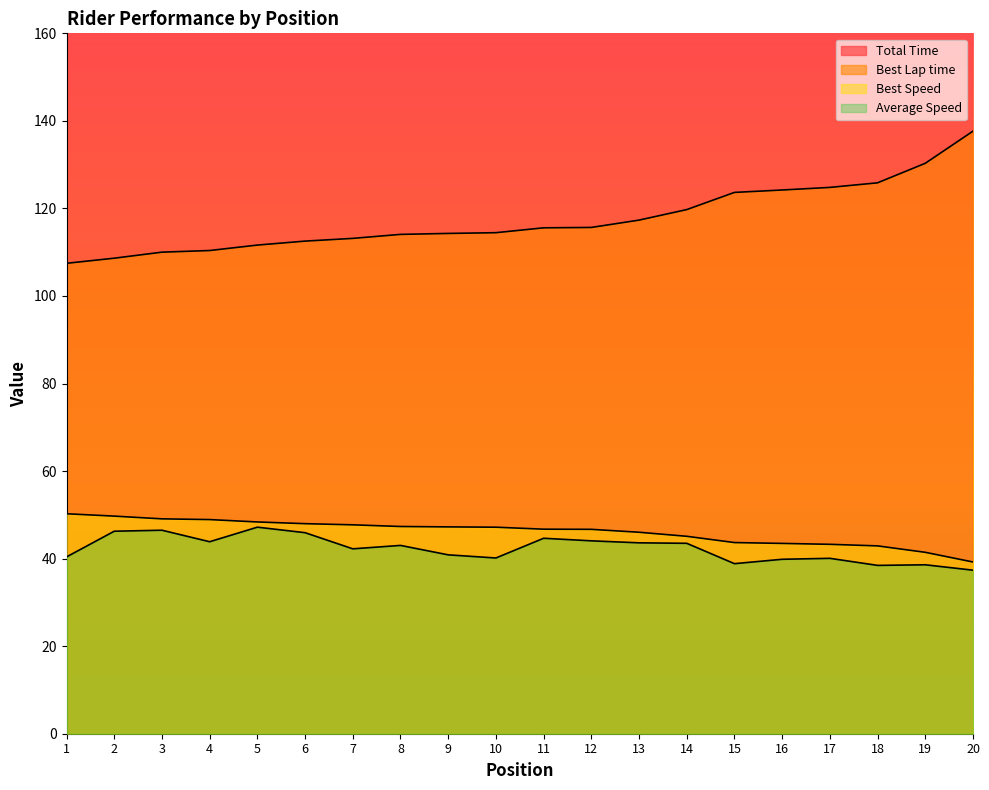

At which label is Total Time closest to 719?

20